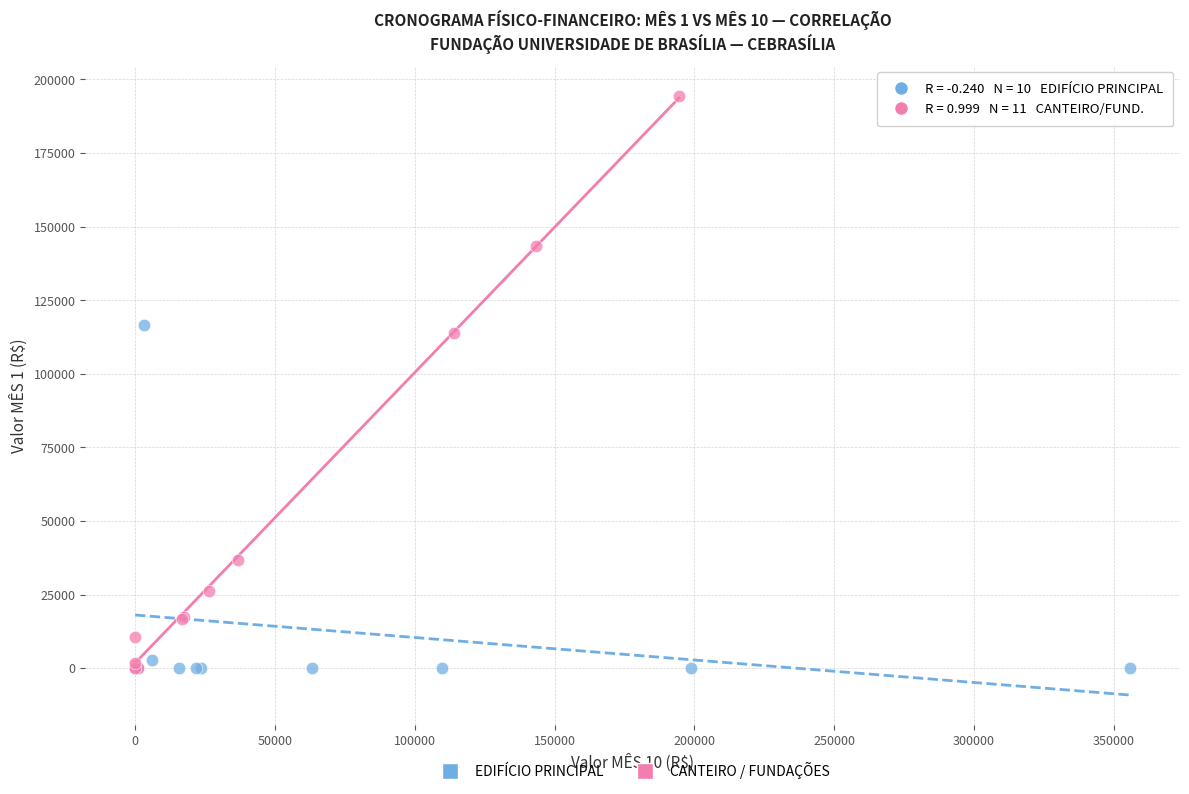

Which series has the widest spread of Y values?

CANTEIRO / FUNDAÇÕES